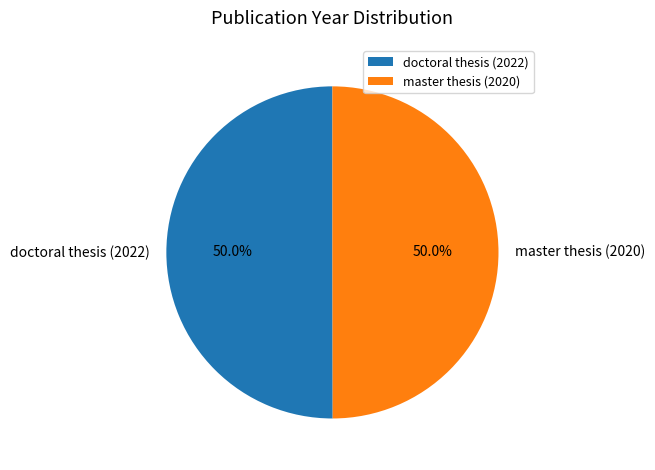

What percentage is the master thesis (2020) slice, to the nearest percent?

50%